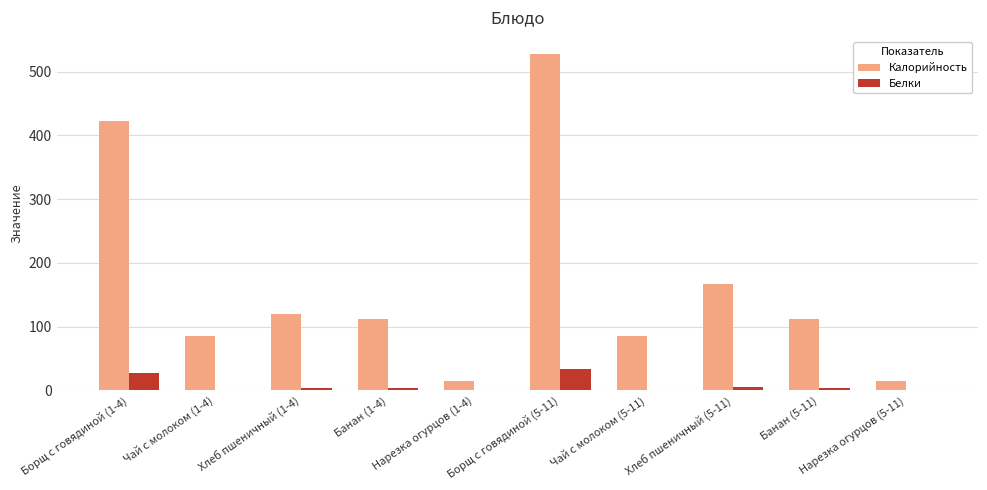

Is the value of Белки at Нарезка огурцов (5-11) greater than the value of Калорийность at Банан (1-4)?

No